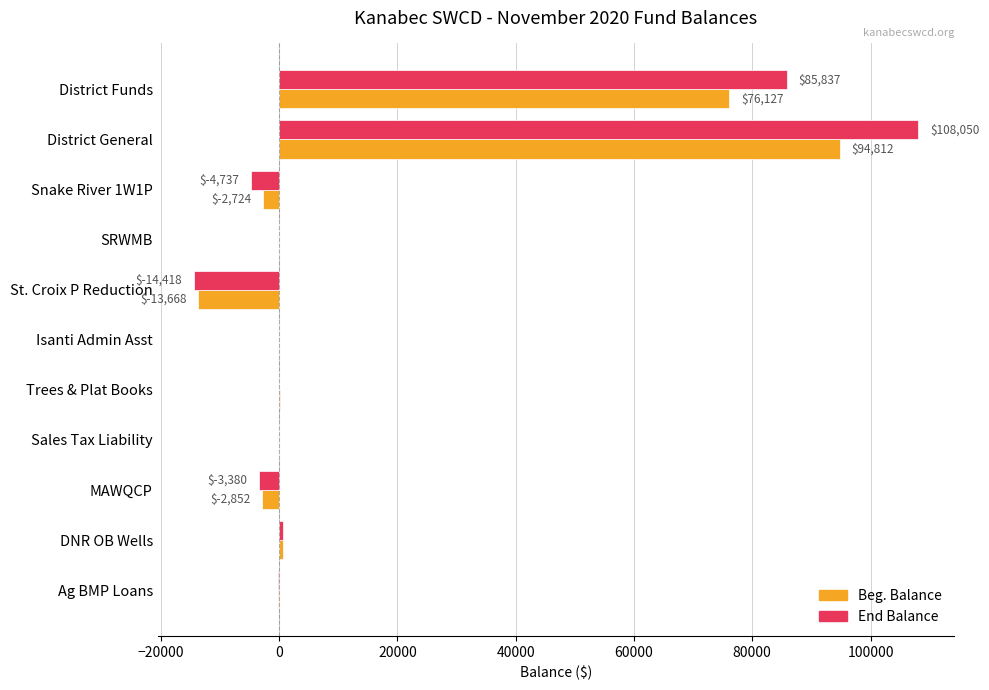

Between District General and Trees & Plat Books, which series saw the biggest shift?

End Balance